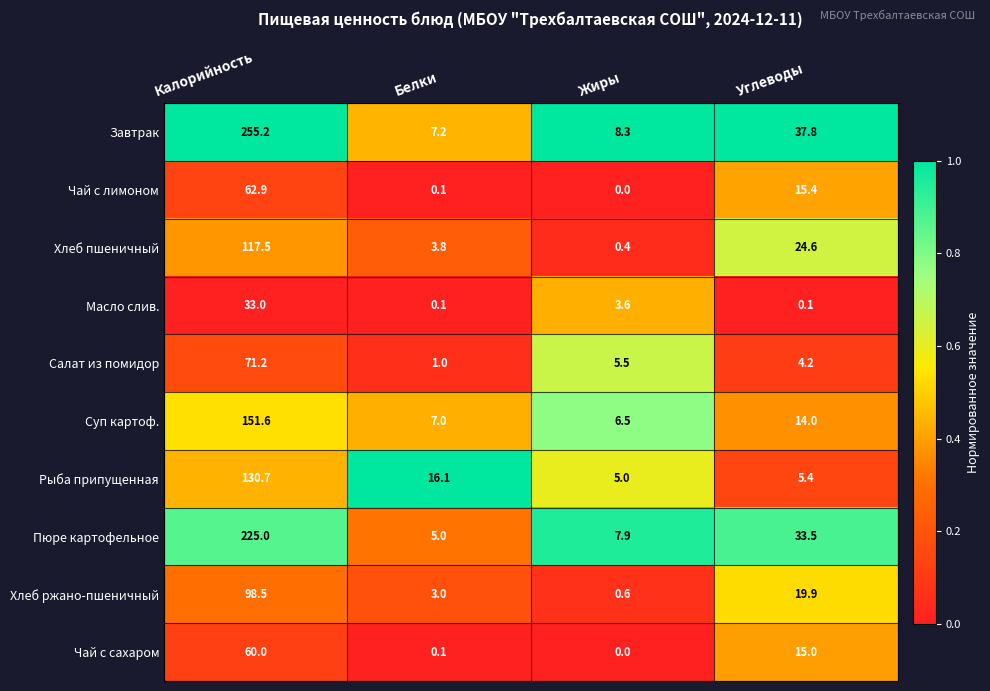

Which series has the largest range (max minus min)?

Завтрак